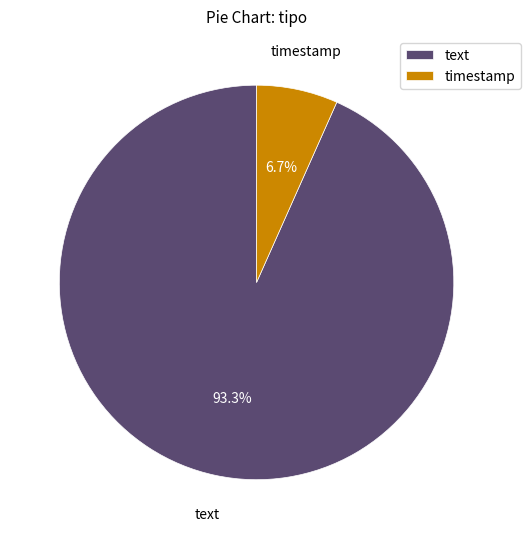

To the nearest percent, what is the difference between the largest and smallest slice percentages?

87%